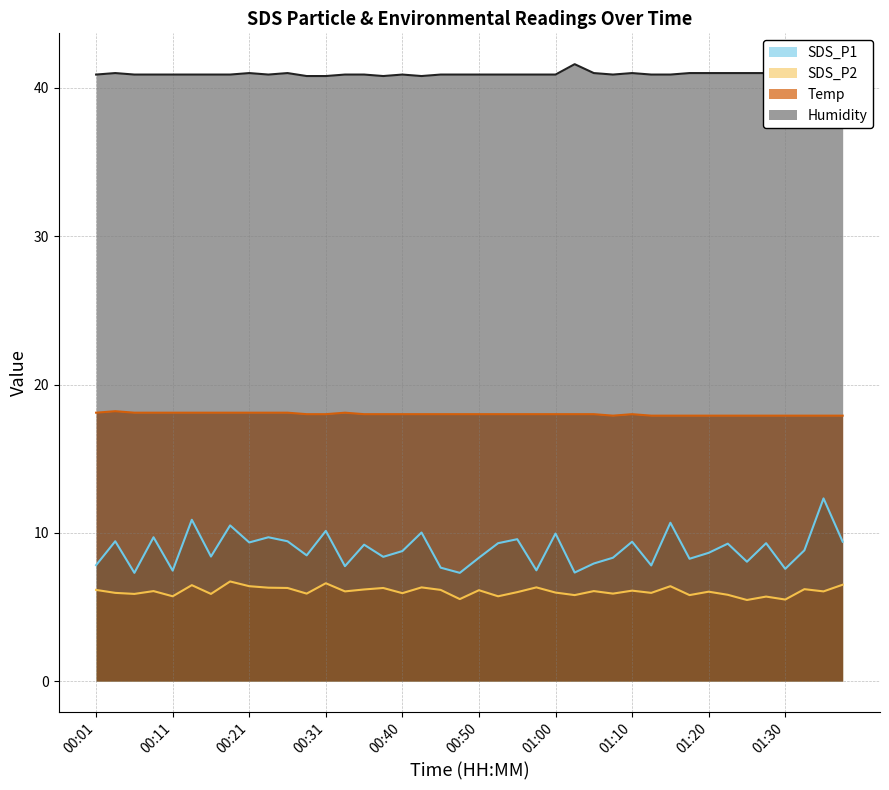

What is the value of the SDS_P1 point at the 29th from the left?

9.4